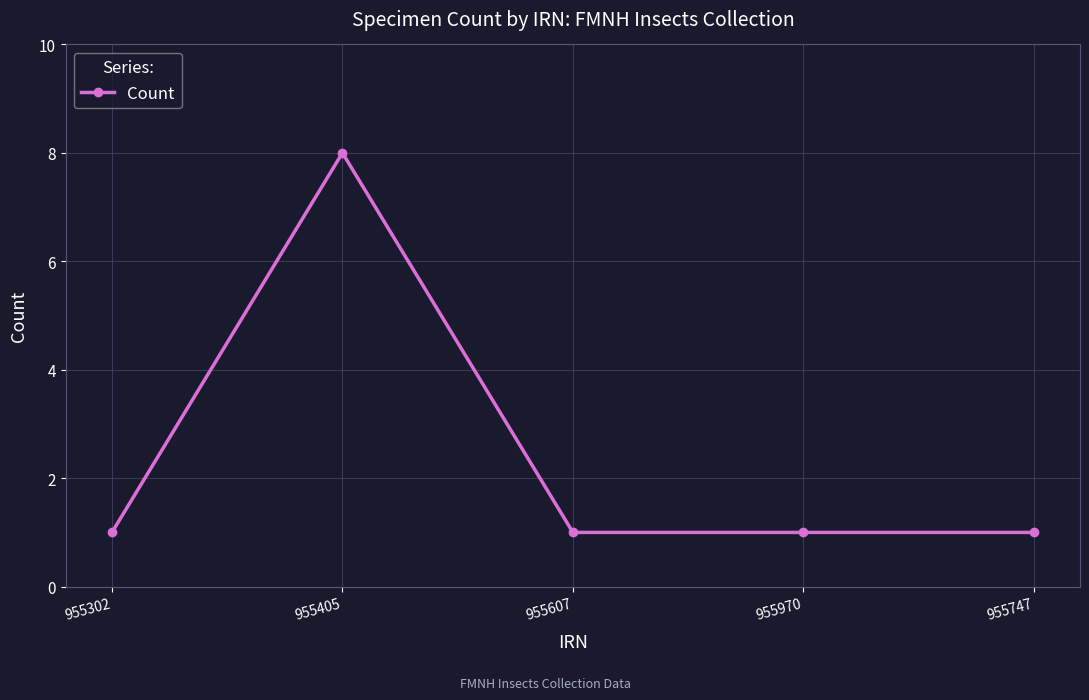

What is the maximum value shown in the chart?

8